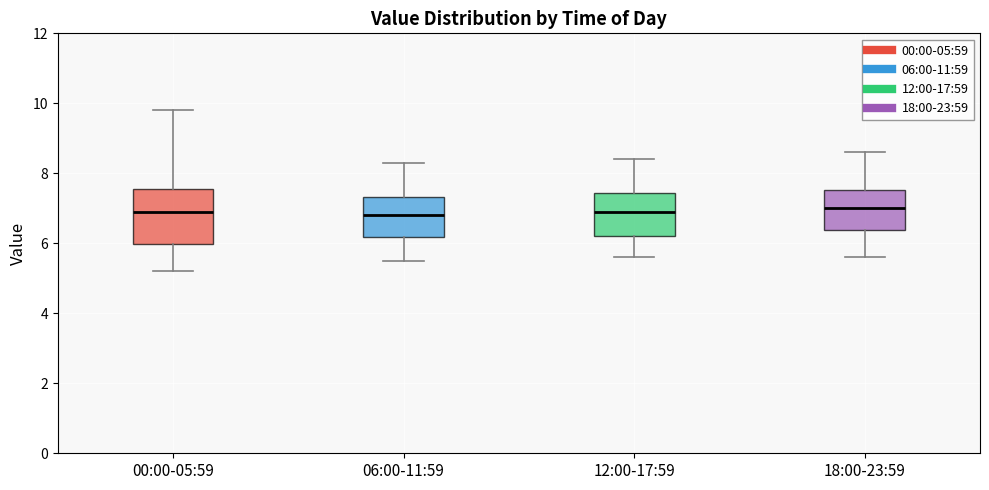

Reading left to right, transcribe this box plot: for each box, give where its median line is, the range the box spans, and where its two whiskers end, as read against the y-axis. The values are not printed on the chart, so give them approximately, as read against the axis.

00:00-05:59: median 7.0, box 6.0 to 7.6, whiskers 5.2 to 9.8
06:00-11:59: median 6.8, box 6.2 to 7.4, whiskers 5.6 to 8.4
12:00-17:59: median 7.0, box 6.2 to 7.4, whiskers 5.6 to 8.4
18:00-23:59: median 7.0, box 6.4 to 7.6, whiskers 5.6 to 8.6